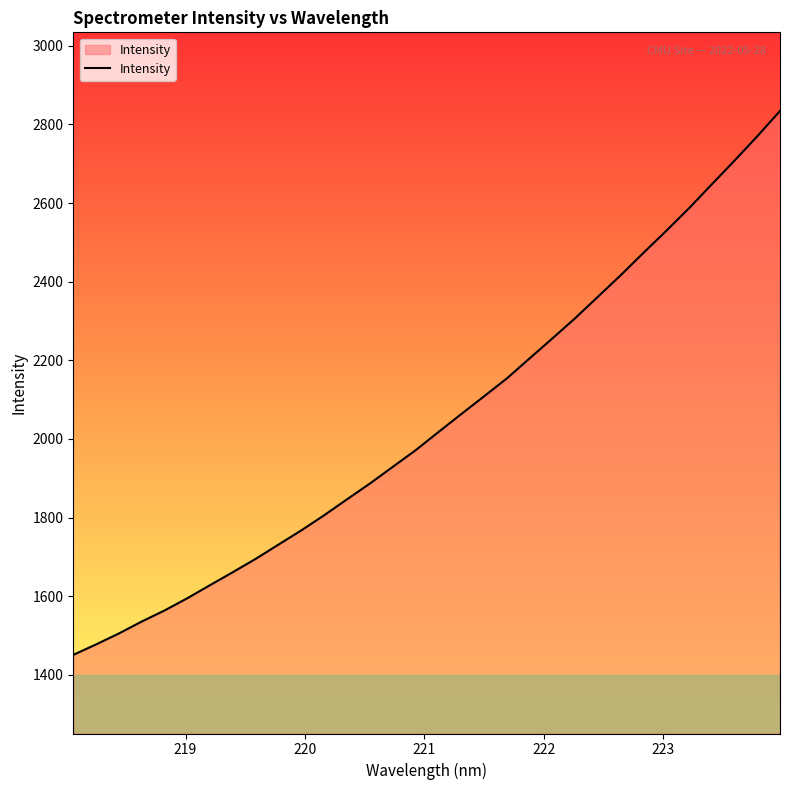

What is the difference between the maximum and minimum values?

1383.1